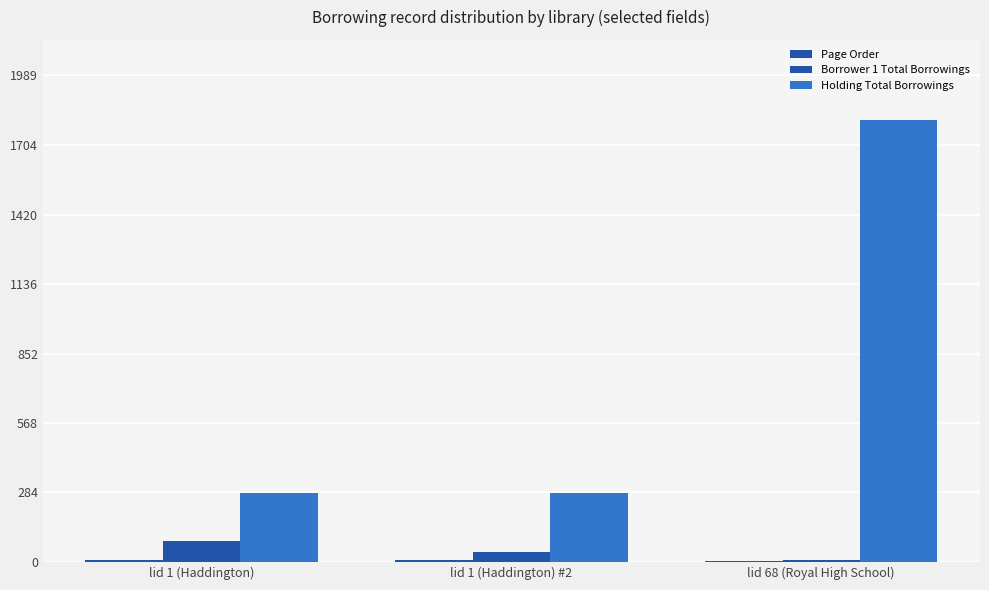

Does the chart contain stacked bars?

No